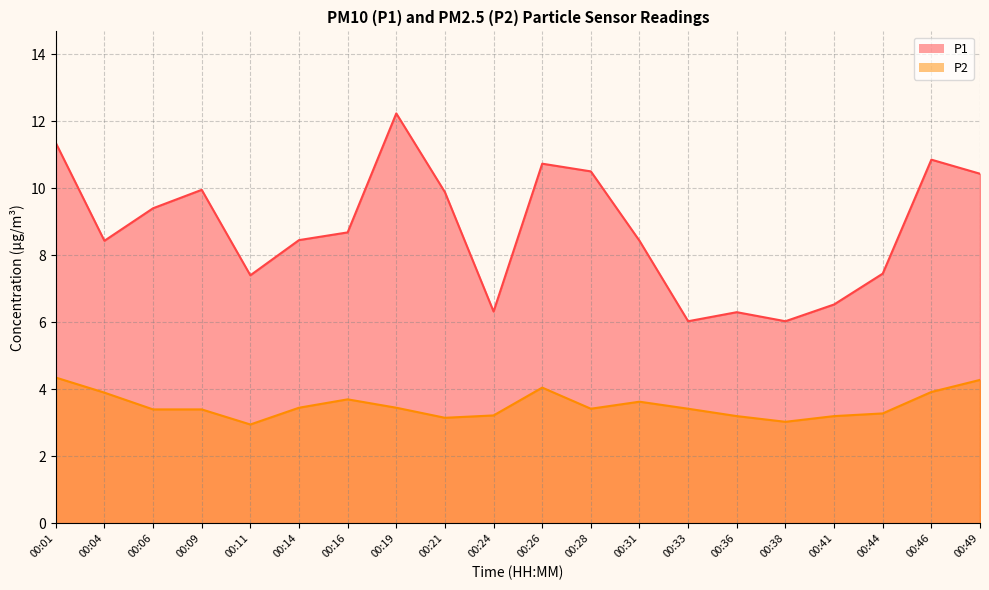

True or false: P1 and P2 cross at least once.

False